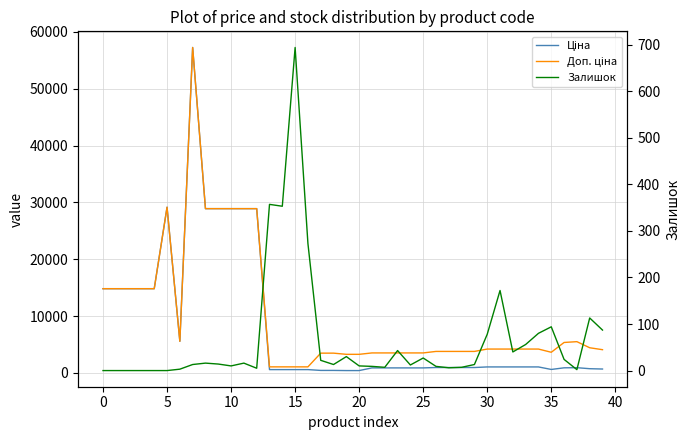

Read the Залишок value at 13.

357.0